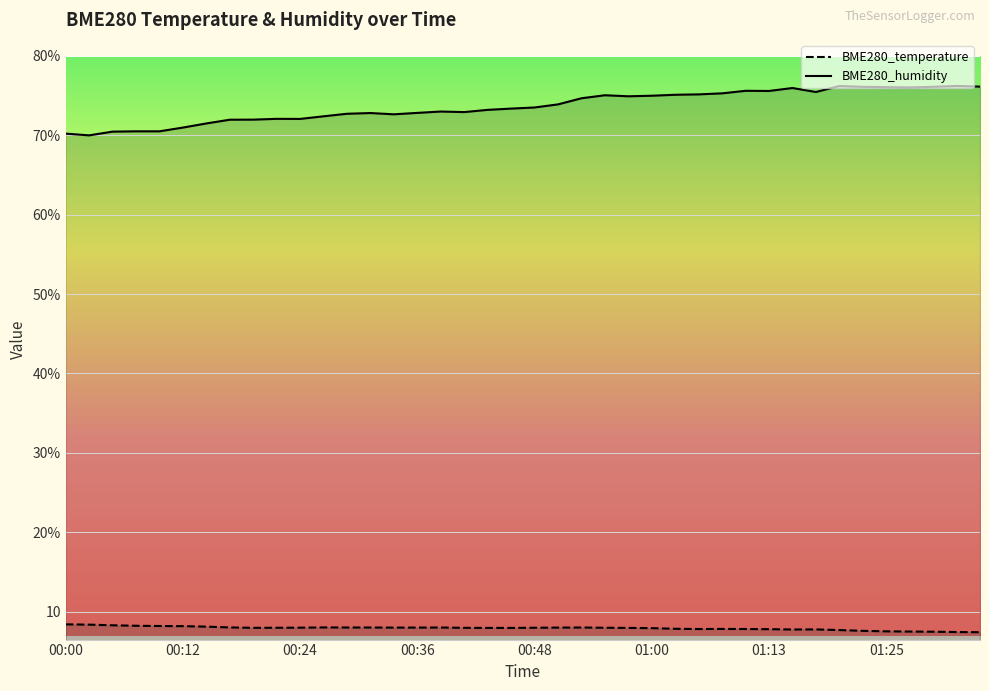

True or false: BME280_humidity_line and BME280_temperature_line intersect in this chart.

False